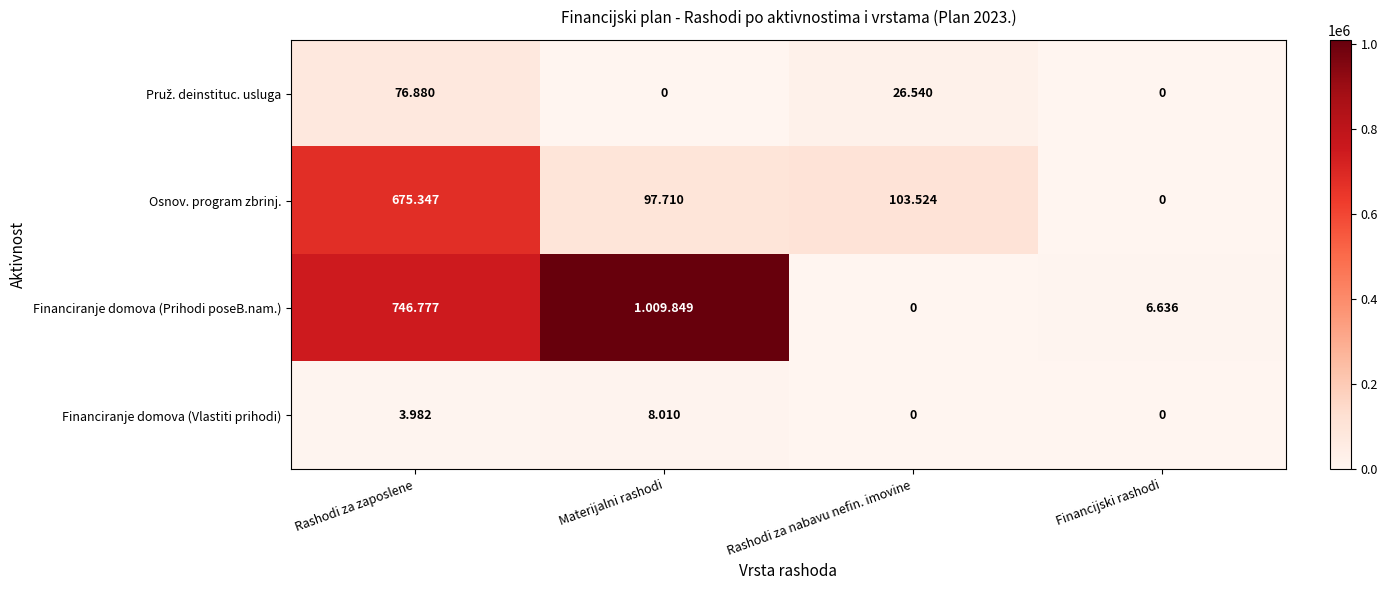

Which series has the largest total across all categories?

Financiranje domova (Prihodi poseB.nam.)